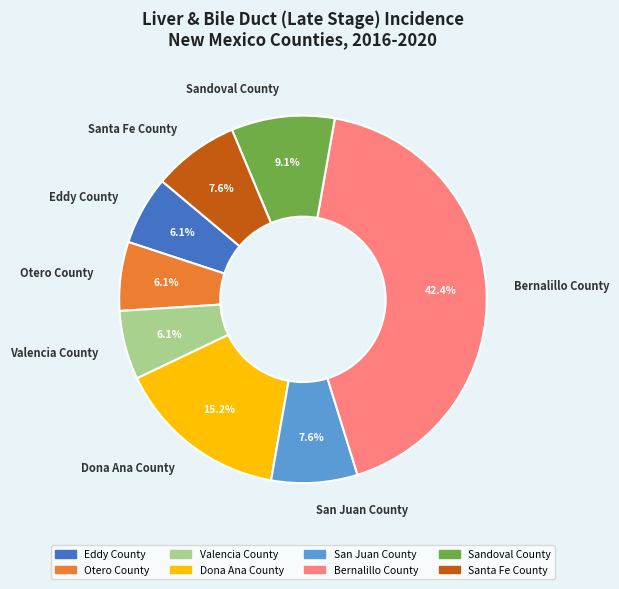

What is the ratio of the value at Otero County to the value at San Juan County?

0.8